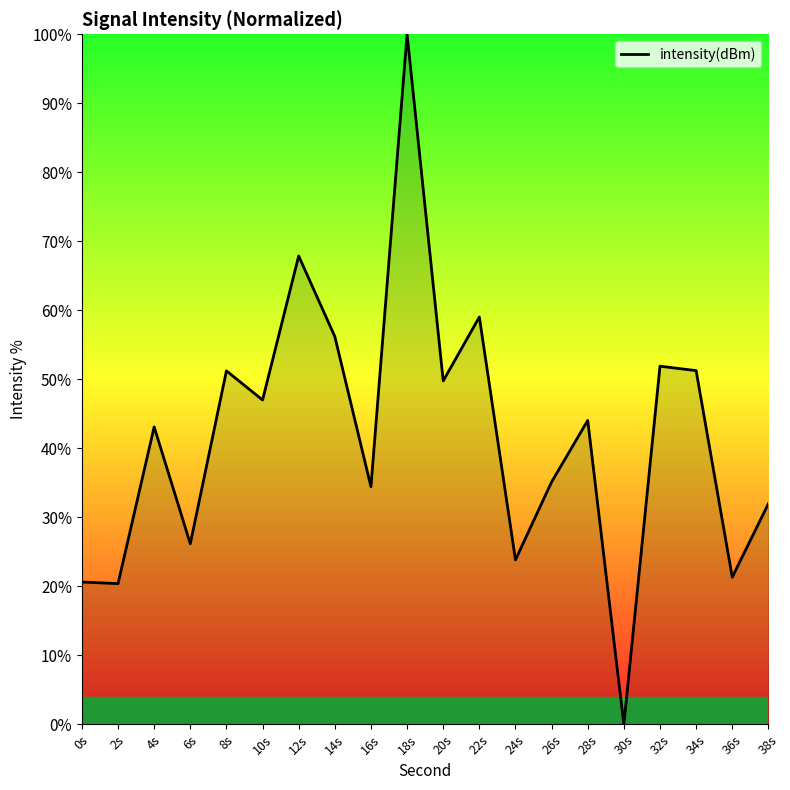

Where is the first local maximum?

4s